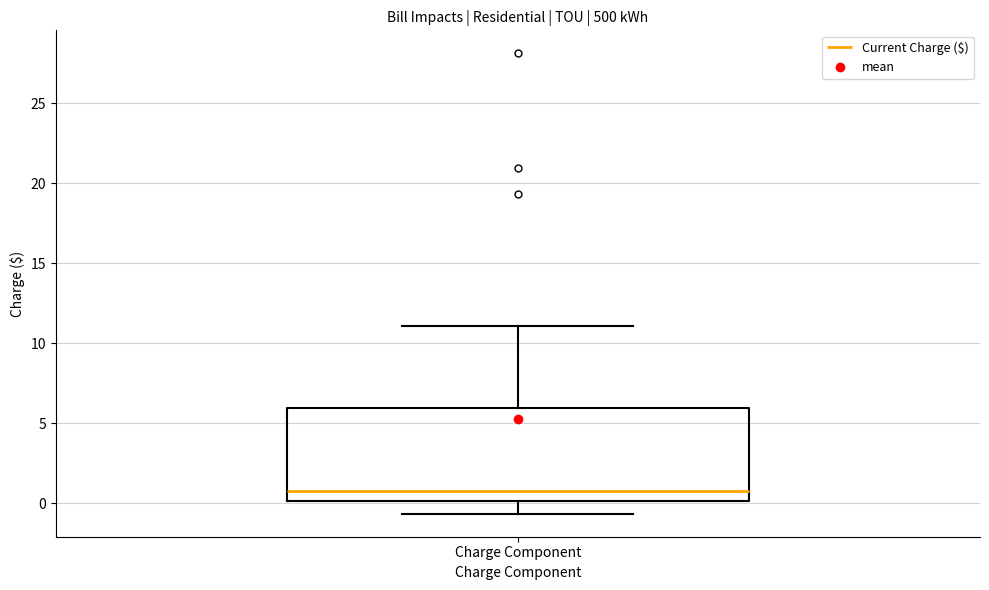

Where is the lower edge of the box for Charge Component on the y-axis? The values are not printed on the chart, so give them approximately, as read against the axis.

0.0